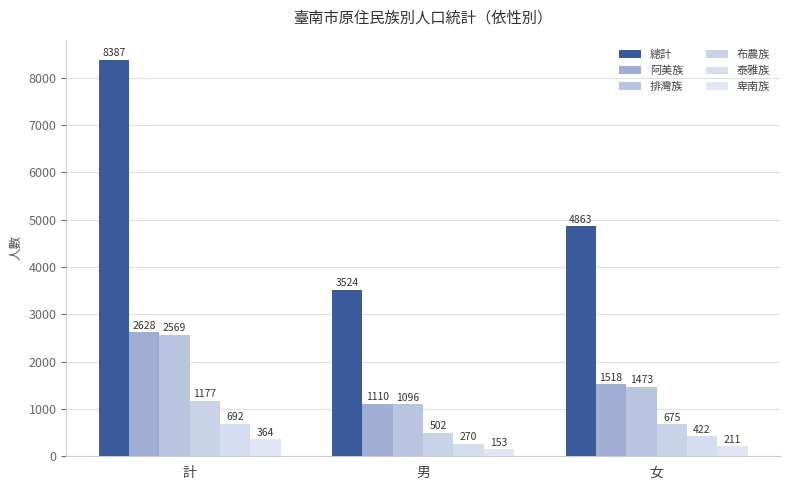

Which series has the largest total across all categories?

總計